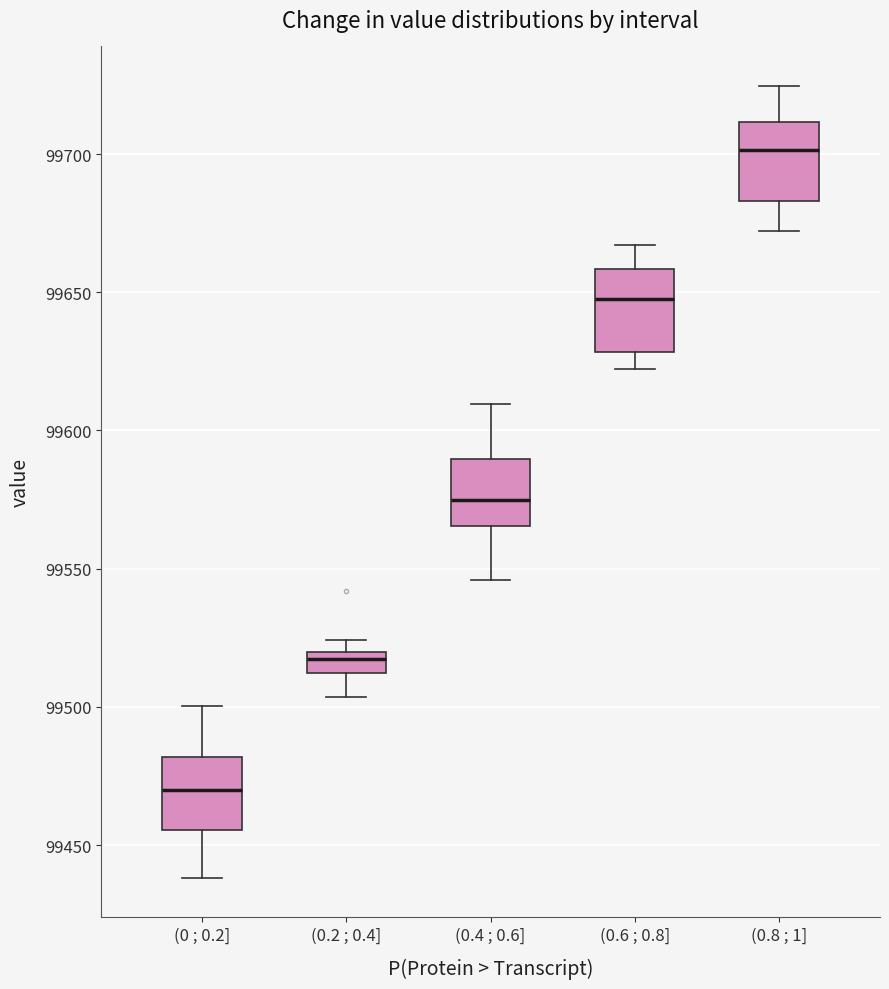

Reading left to right, read every box against the y-axis: the position of its median line, the range the box covers, and the ends of its whiskers. The values are not printed on the chart, so give them approximately, as read against the axis.

(0 ; 0.2]: median 99470, box 99455 to 99480, whiskers 99440 to 99500
(0.2 ; 0.4]: median 99515, box 99510 to 99520, whiskers 99505 to 99525
(0.4 ; 0.6]: median 99575, box 99565 to 99590, whiskers 99545 to 99610
(0.6 ; 0.8]: median 99650, box 99630 to 99660, whiskers 99620 to 99665
(0.8 ; 1]: median 99700, box 99685 to 99710, whiskers 99670 to 99725